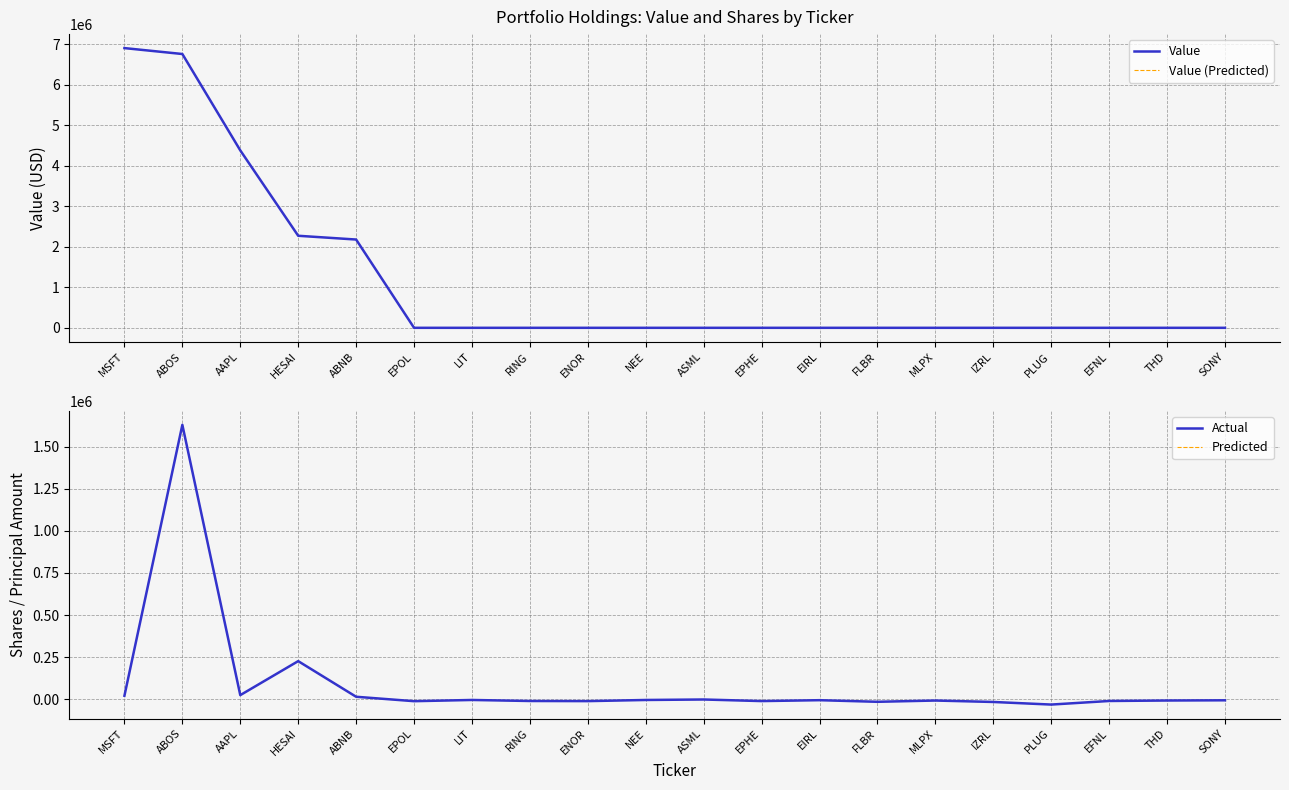

Which series has the largest total across all categories?

Value